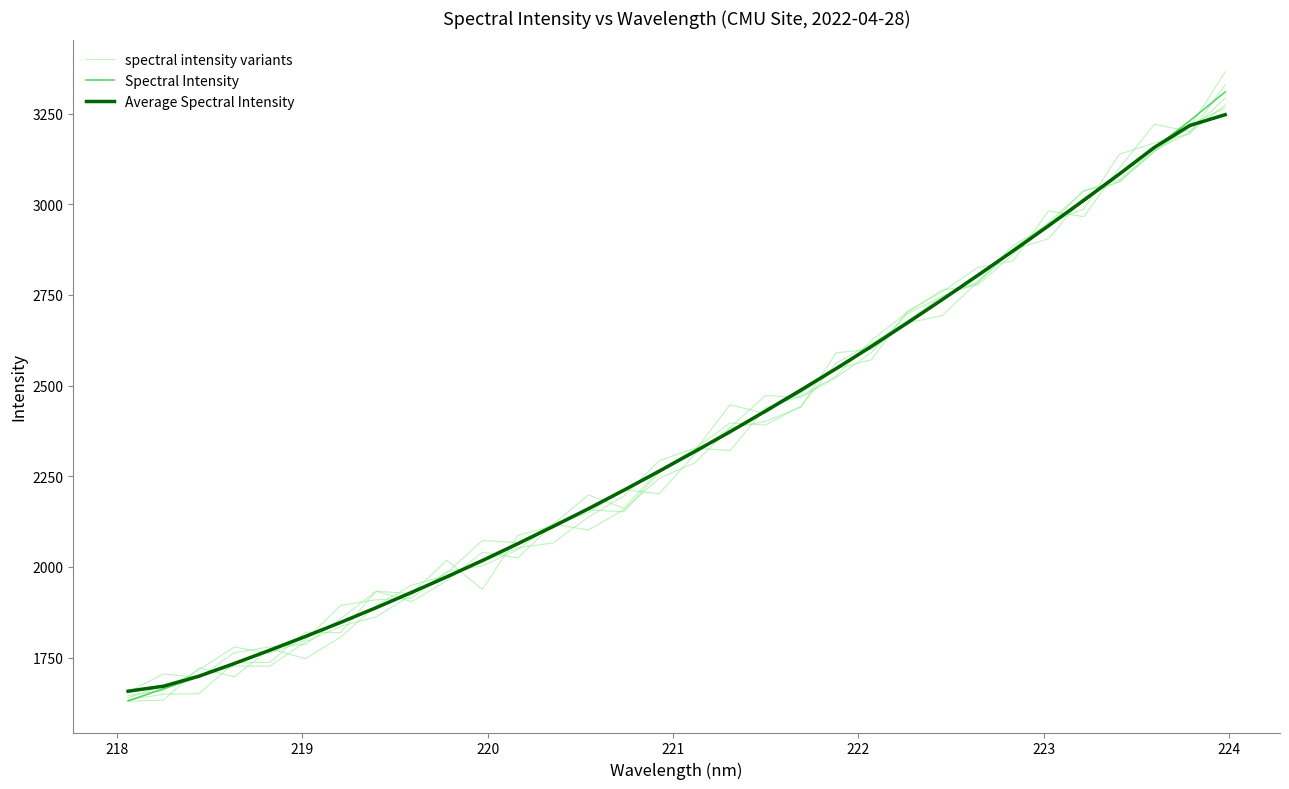

Between which two adjacent categories do Average Spectral Intensity and spectral intensity variants first intersect?

218 and 219